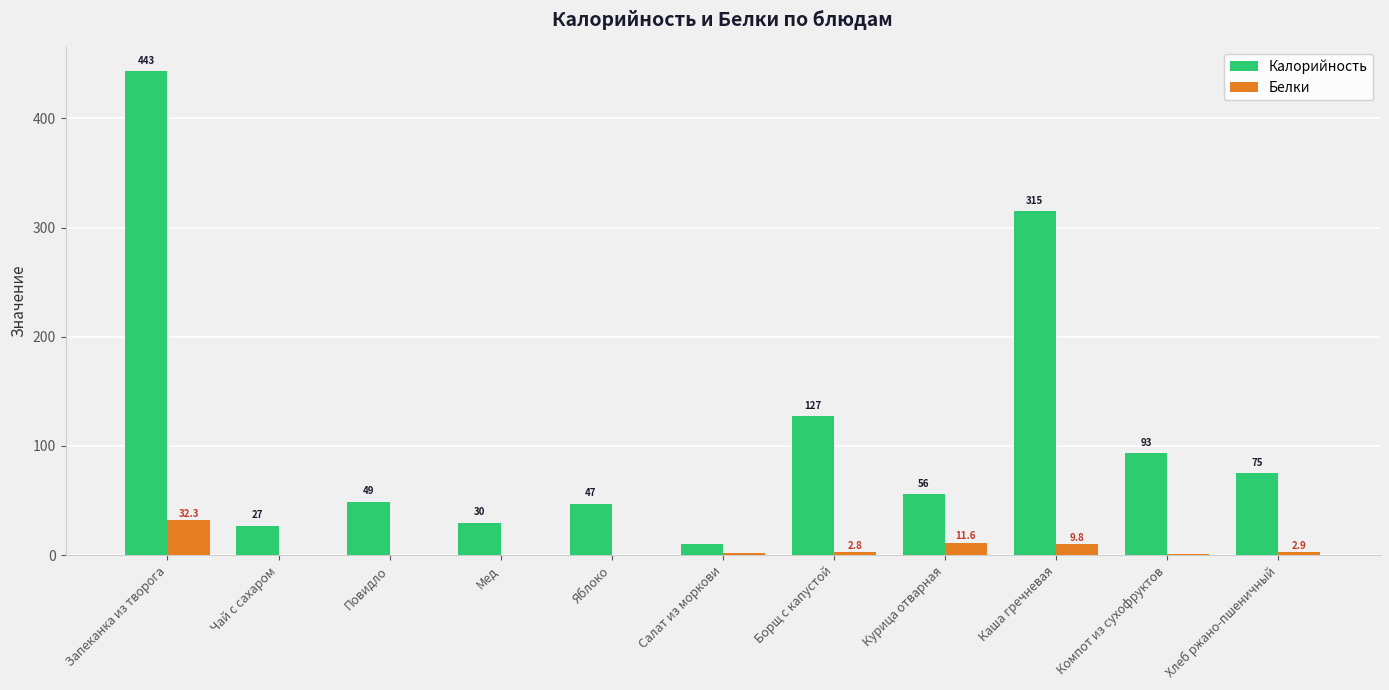

True or false: Калорийность has a value of 192.6 at Борщ с капустой.

False